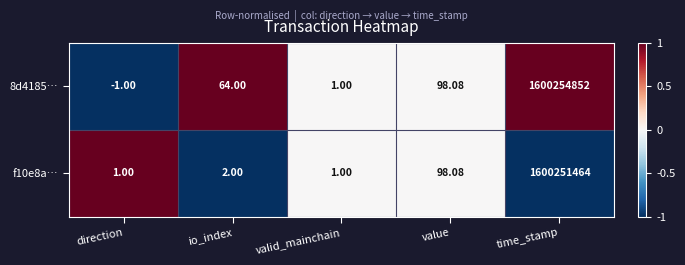

At which label is f10e8a… closest to 800125732?

value